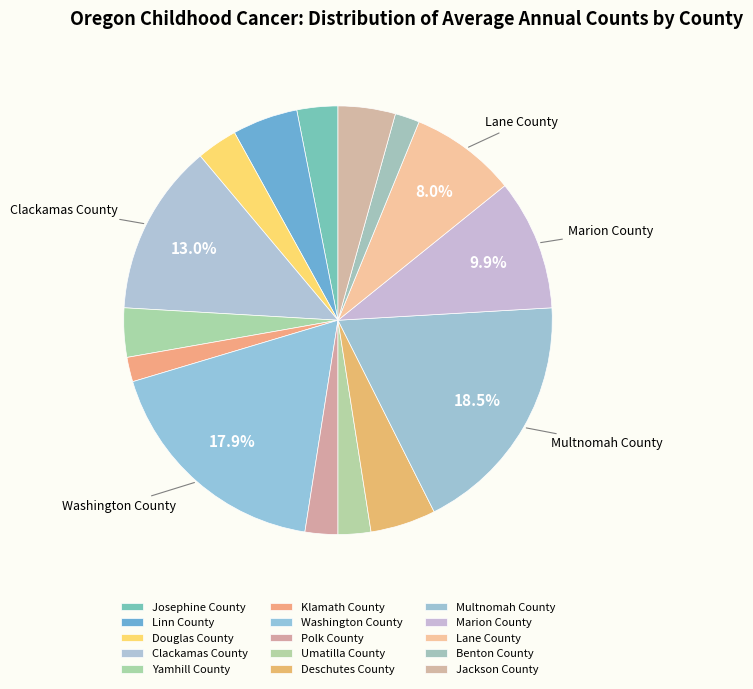

How many segments does this pie chart have?

15